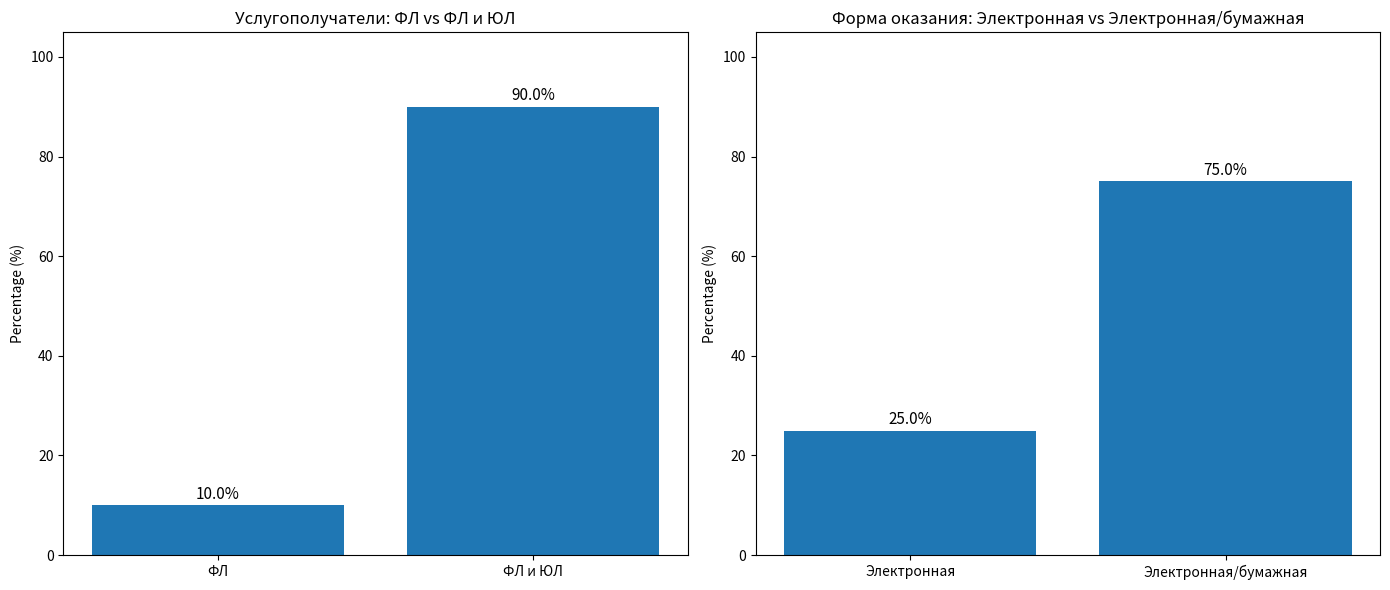

What is the value of the Форма оказания bar at the 1st from the left?

25